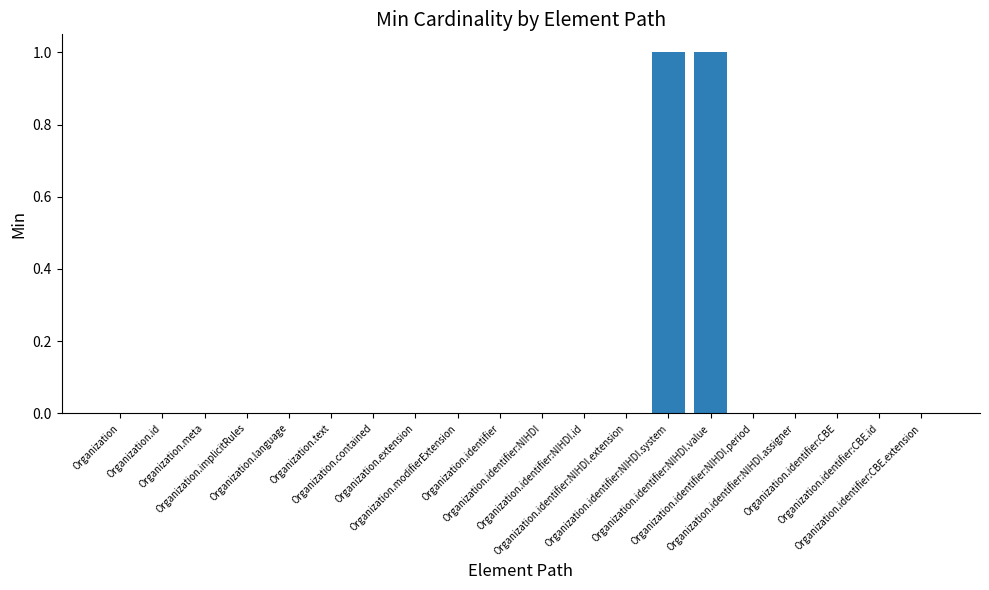

Reading right to left, list all the values displayed in this chart.

Organization.identifier:CBE.extension=0	Organization.identifier:CBE.id=0	Organization.identifier:CBE=0	Organization.identifier:NIHDI.assigner=0	Organization.identifier:NIHDI.period=0	Organization.identifier:NIHDI.value=1	Organization.identifier:NIHDI.system=1	Organization.identifier:NIHDI.extension=0	Organization.identifier:NIHDI.id=0	Organization.identifier:NIHDI=0	Organization.identifier=0	Organization.modifierExtension=0	Organization.extension=0	Organization.contained=0	Organization.text=0	Organization.language=0	Organization.implicitRules=0	Organization.meta=0	Organization.id=0	Organization=0